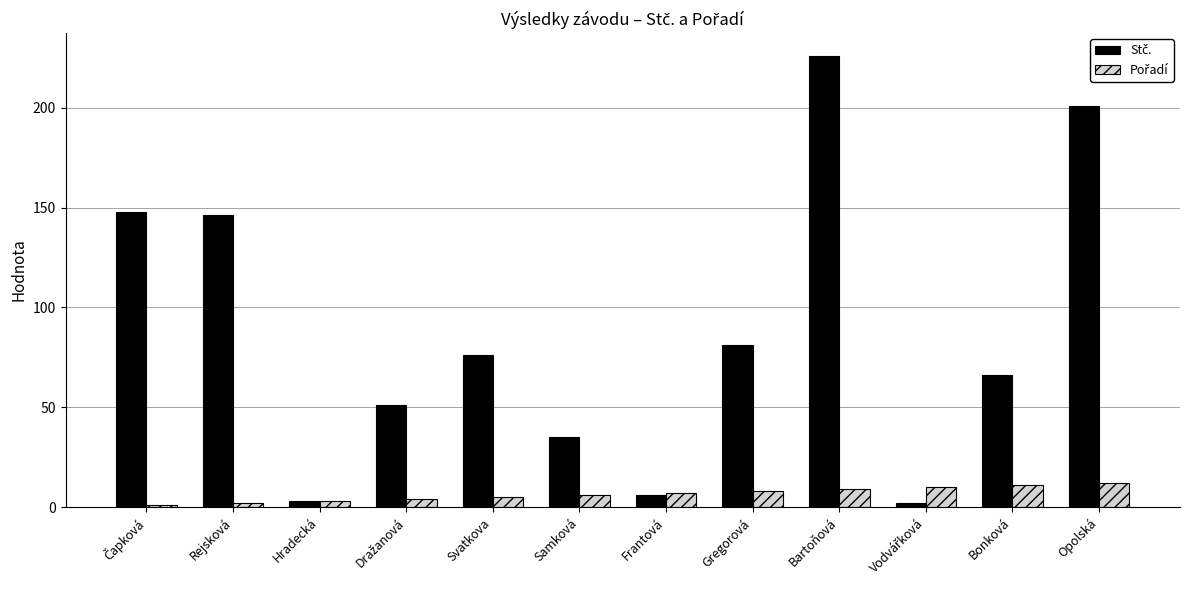

What is the total value across all series at Bartoňová?

235